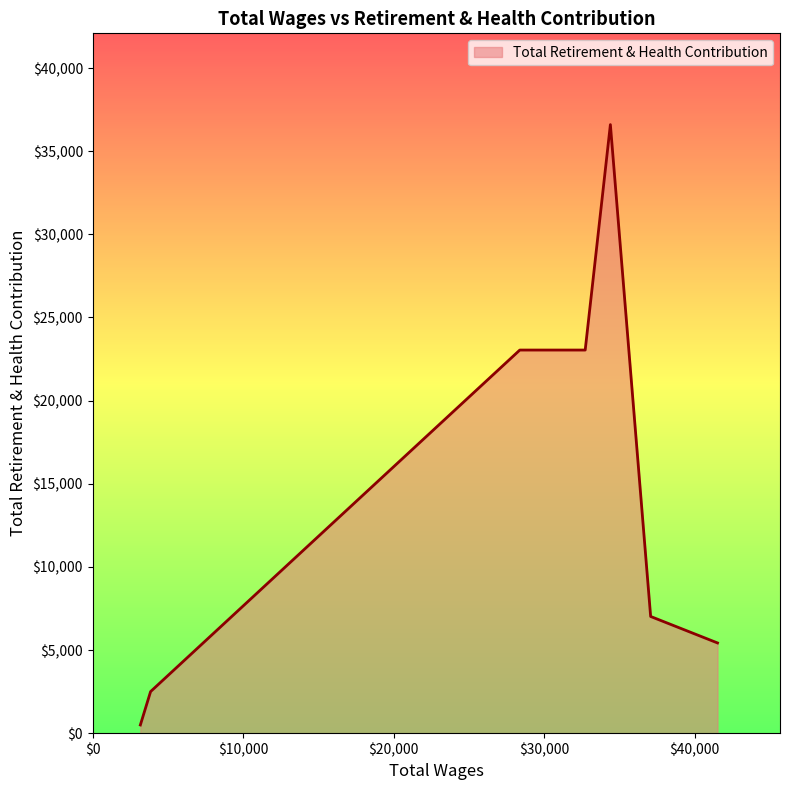

What is the difference between the second highest and second lowest values?

20541